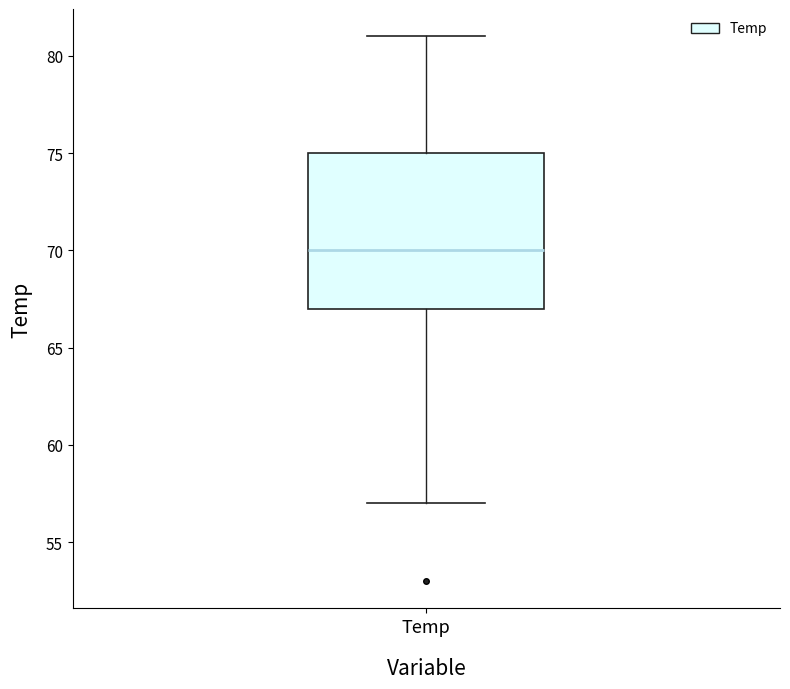

Read this box plot against the y-axis: the position of the median line, the range covered by the box, and the ends of both whiskers. The values are not printed on the chart, so give them approximately, as read against the axis.

median 70, box 67 to 75, whiskers 57 to 81